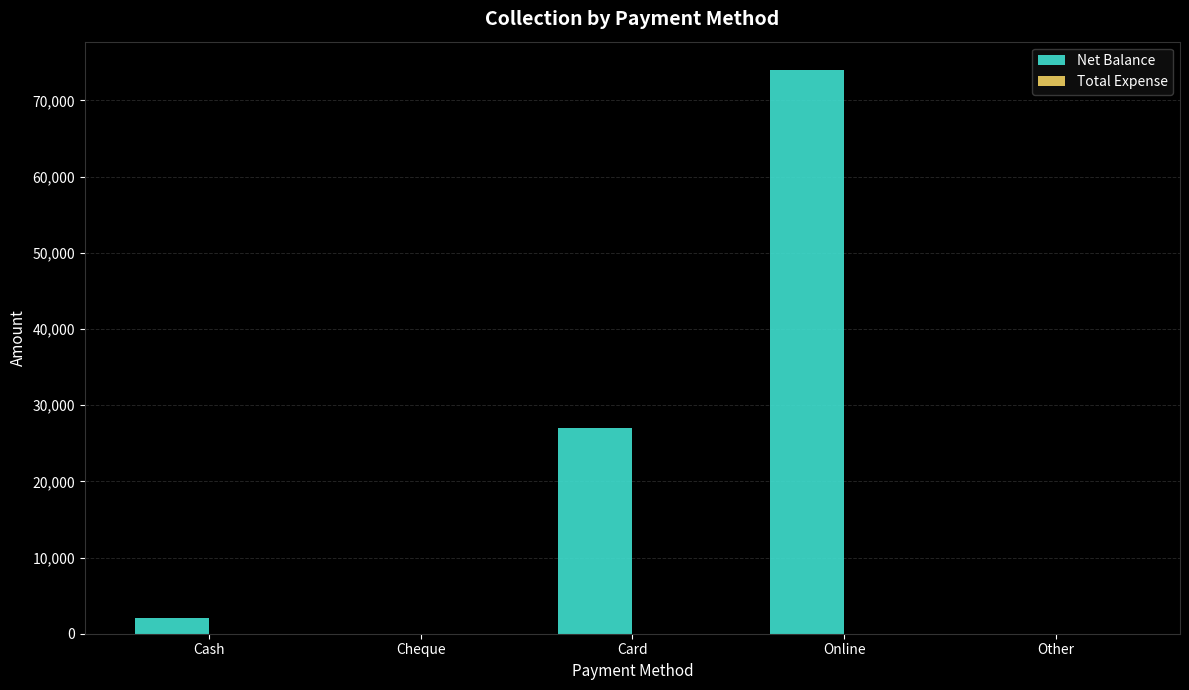

Approximately how many times larger is the value at Card compared to Cash?

13.5